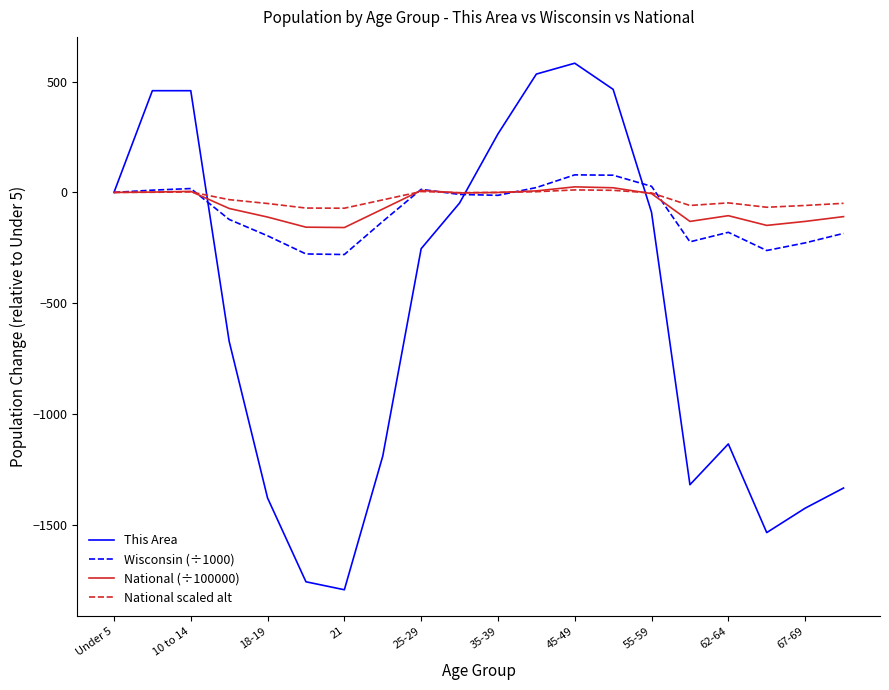

How many lines are shown in the chart?

4